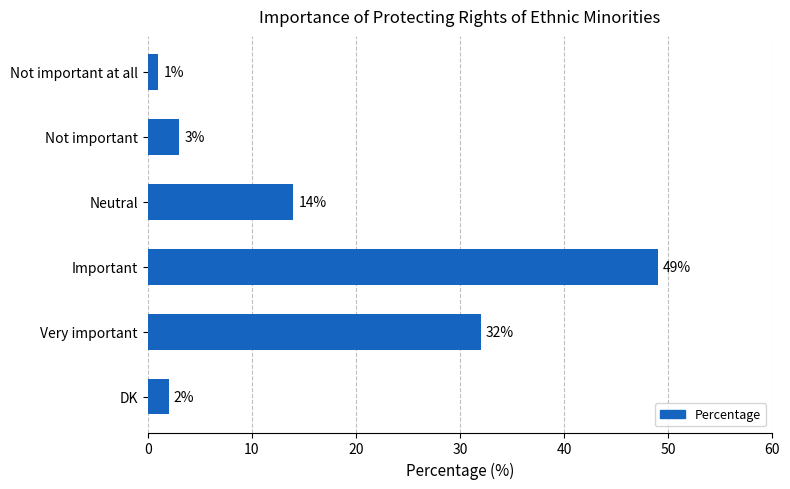

Reading bottom to top, transcribe all the data shown in this chart.

2	32	49	14	3	1